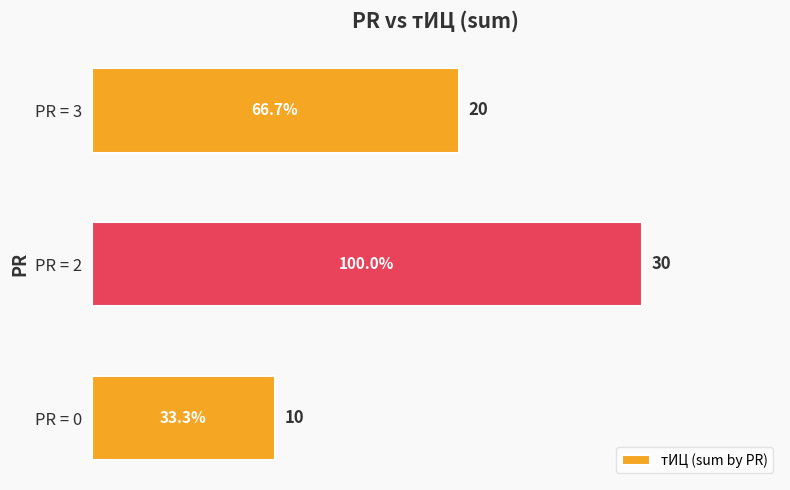

Reading top to bottom, extract all data points from this chart.

20	30	10